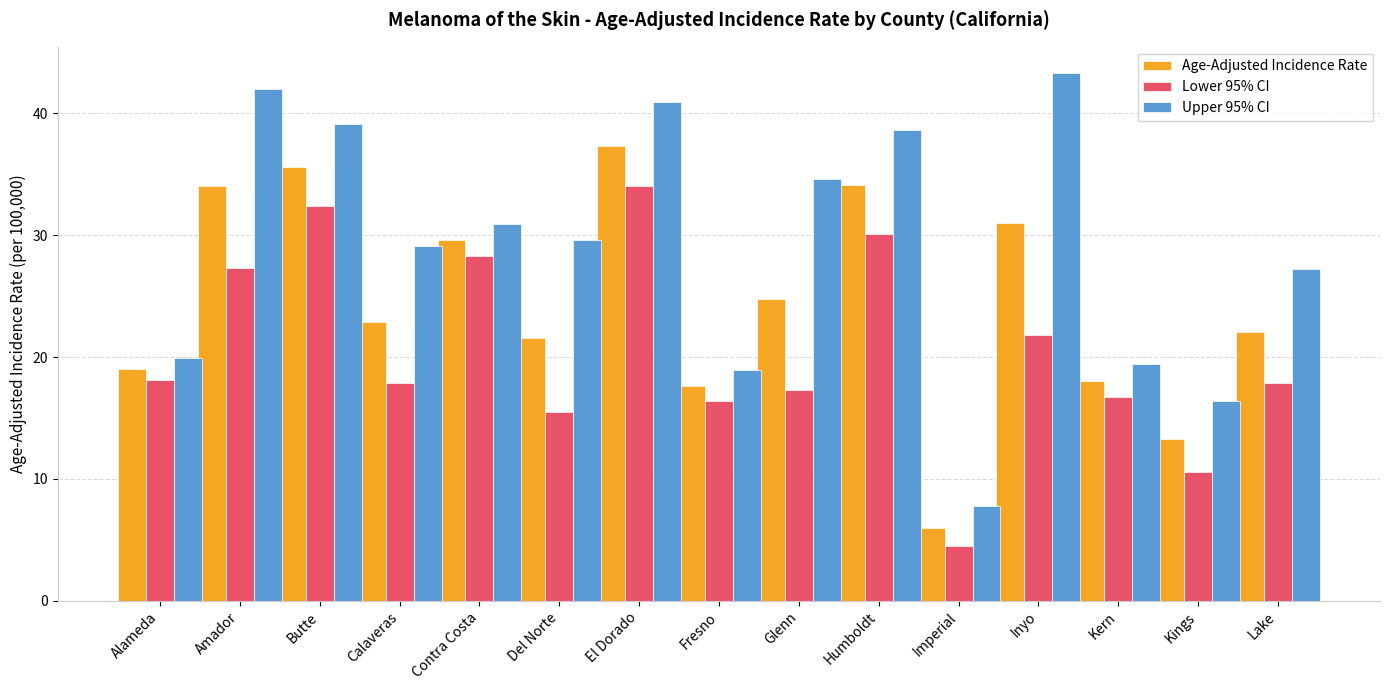

What is the label of the 12th bar from the left?

Inyo